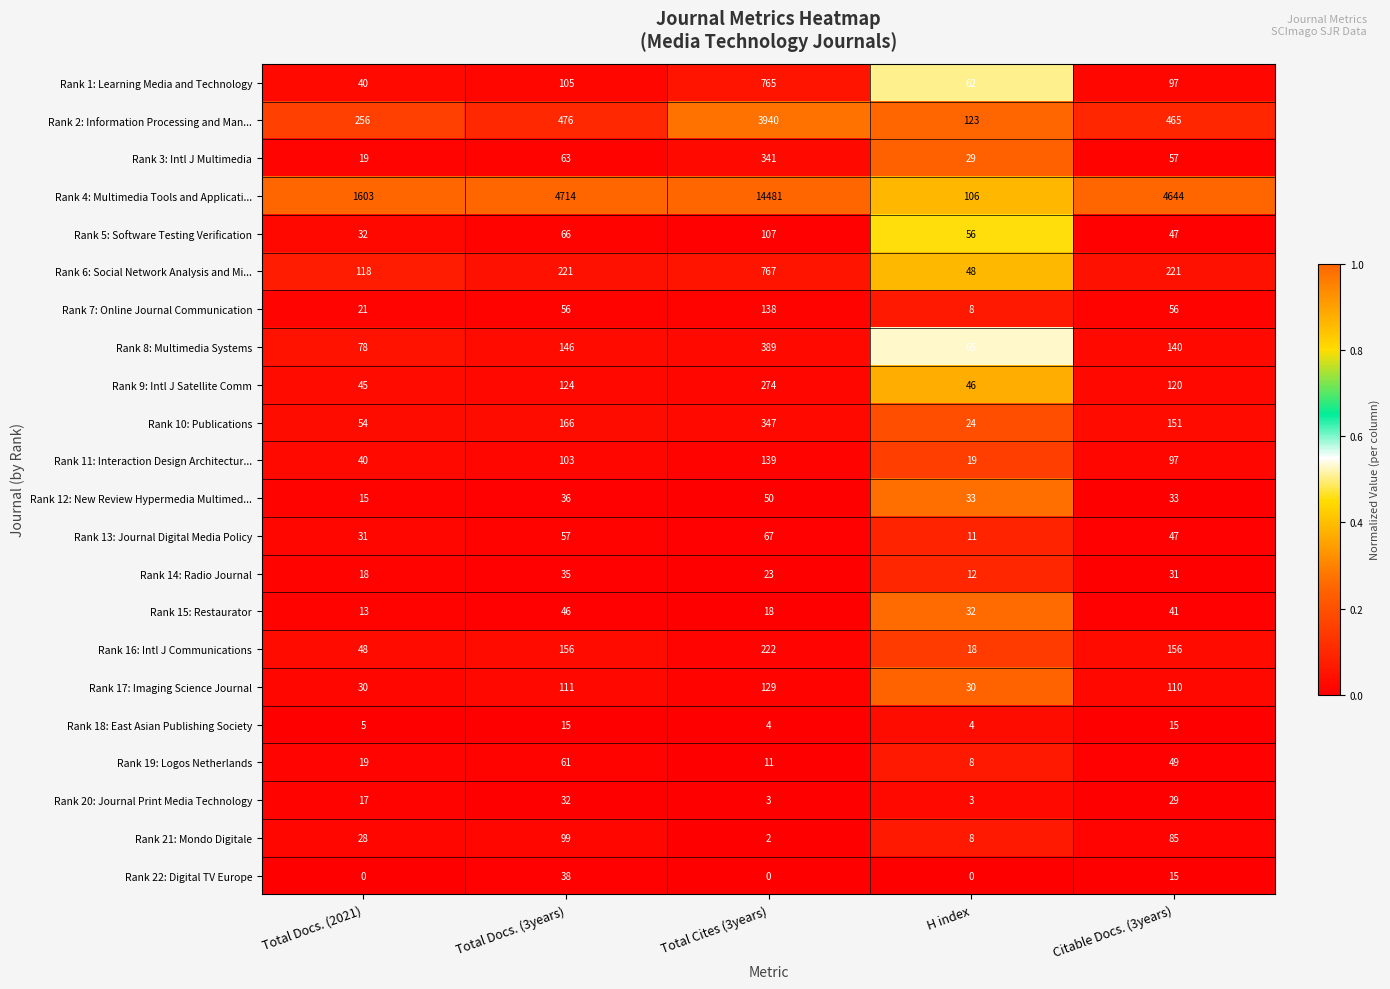

Between Total Docs. (2021) and Total Cites (3years), which series saw the biggest shift?

Rank 4: Multimedia Tools and Applicati...